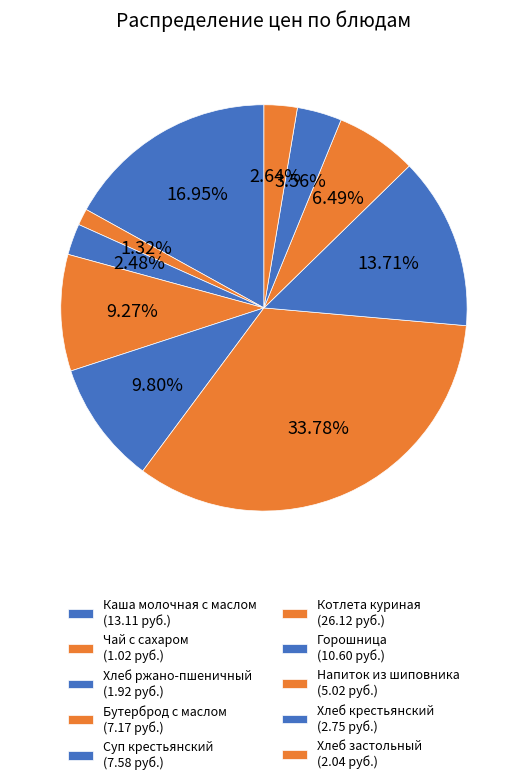

How many slices are in this pie chart?

10